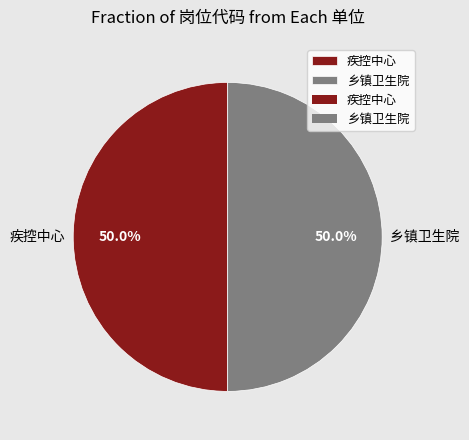

What percentage is the 疾控中心 slice, to the nearest percent?

50%